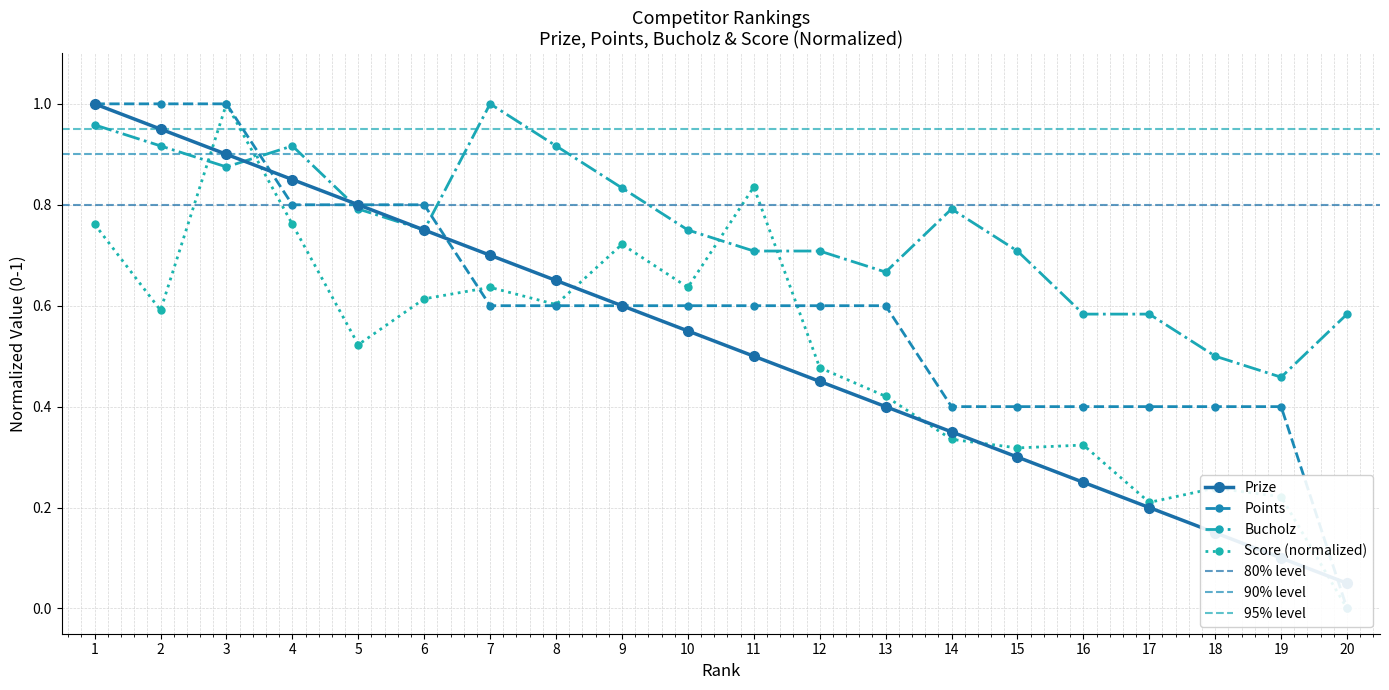

Does the chart have visible grid lines?

Yes